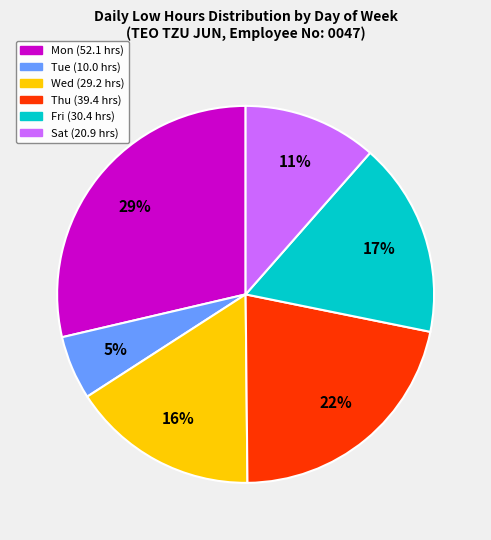

Is there a majority slice in this chart?

No